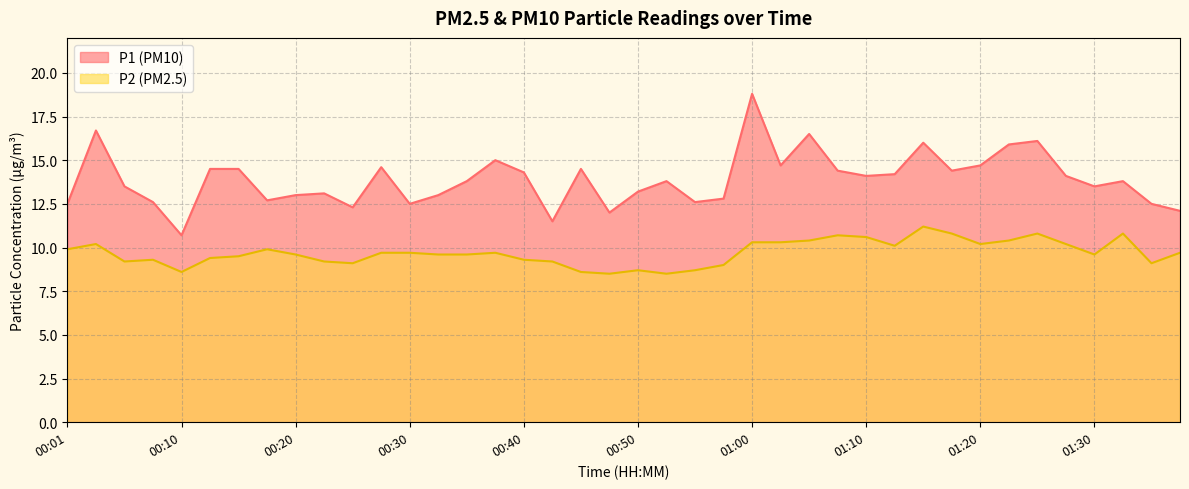

True or false: P1 and P2 cross at least once.

False